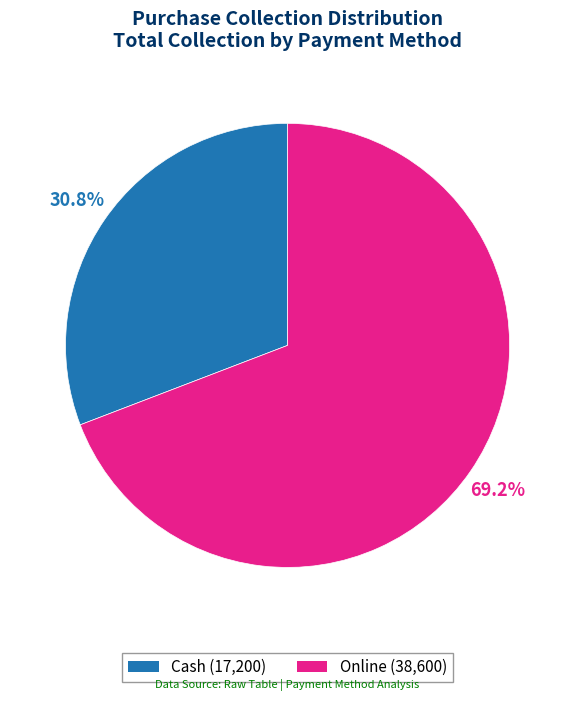

To the nearest percent, what is the combined percentage of Online and Cash?

100%